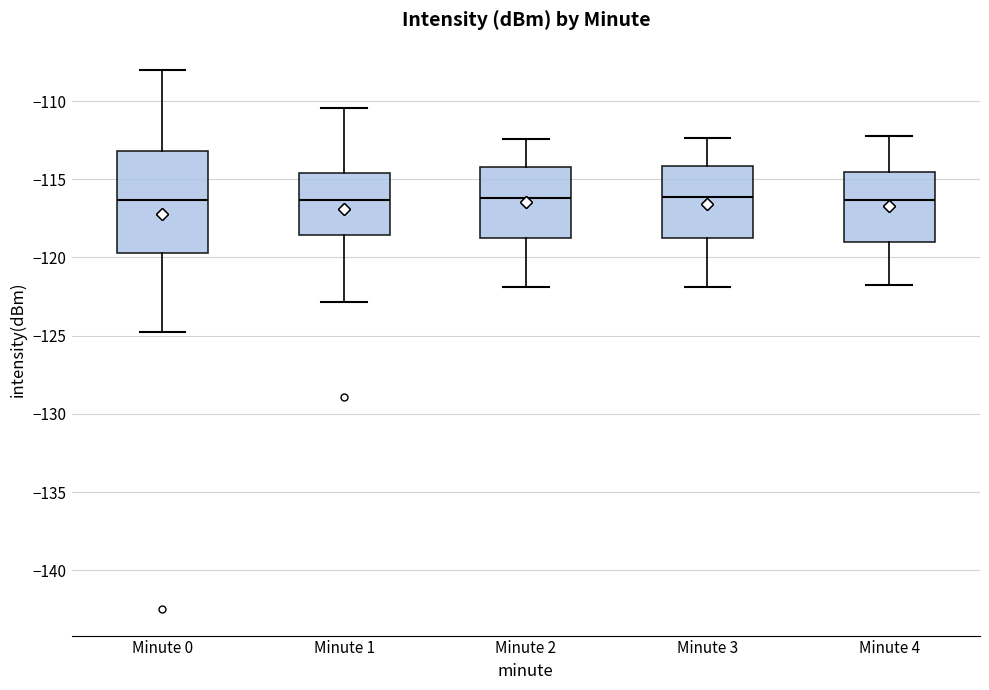

Reading left to right, read every box against the y-axis: the position of its median line, the range the box covers, and the ends of its whiskers. The values are not printed on the chart, so give them approximately, as read against the axis.

Minute 0: median -116.5, box -119.5 to -113.0, whiskers -125.0 to -108.0
Minute 1: median -116.5, box -118.5 to -114.5, whiskers -123.0 to -110.5
Minute 2: median -116.0, box -119.0 to -114.0, whiskers -122.0 to -112.5
Minute 3: median -116.0, box -118.5 to -114.0, whiskers -122.0 to -112.5
Minute 4: median -116.5, box -119.0 to -114.5, whiskers -122.0 to -112.0